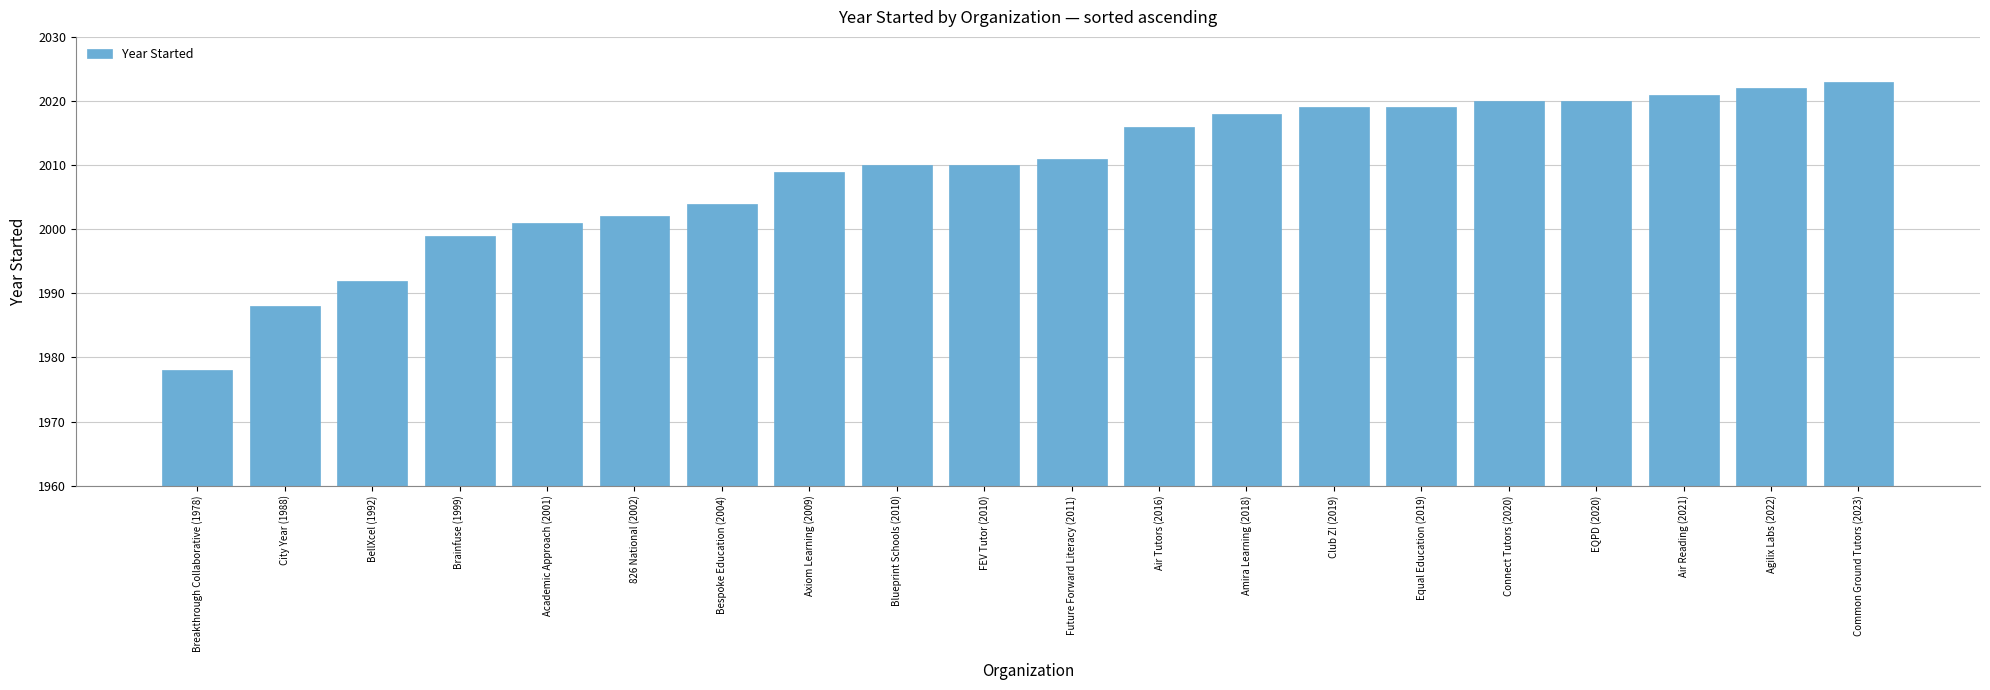

The chart shows a value of 2022 at Agilix Labs (2022). True or false?

True